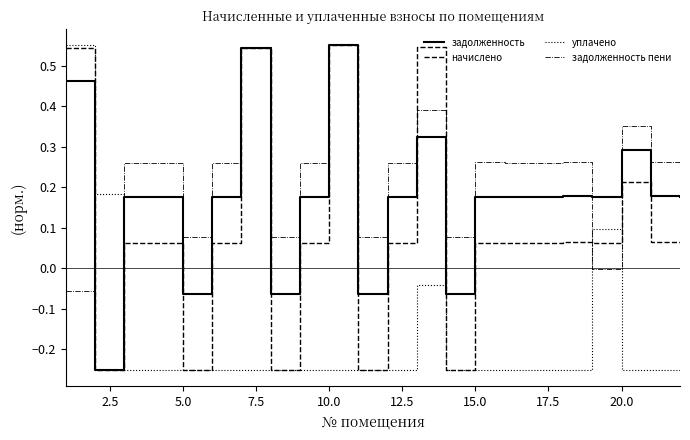

Which series has the largest total across all categories?

задолженность пени